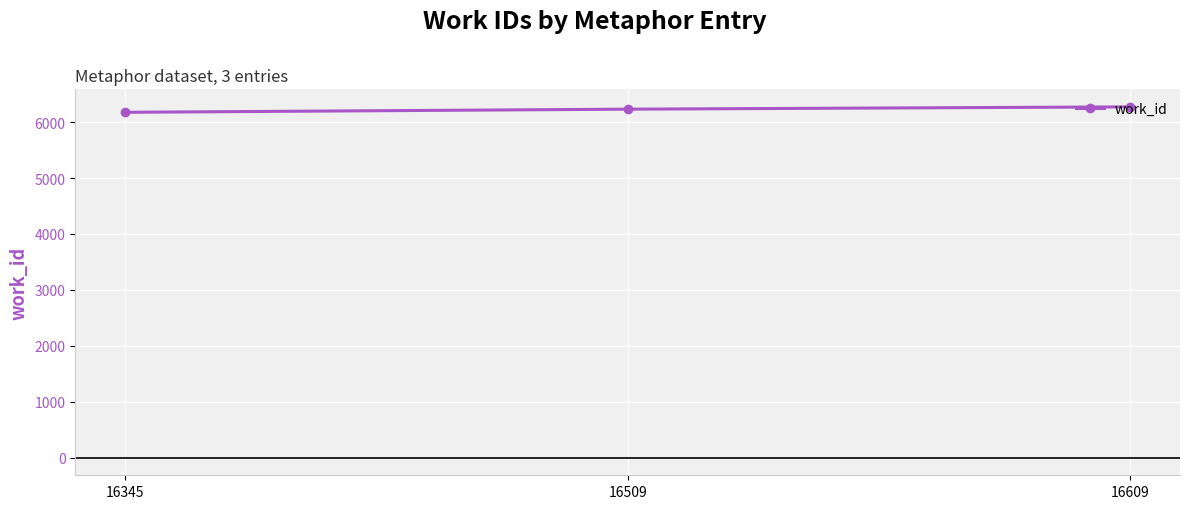

What is the smallest value displayed?

6175